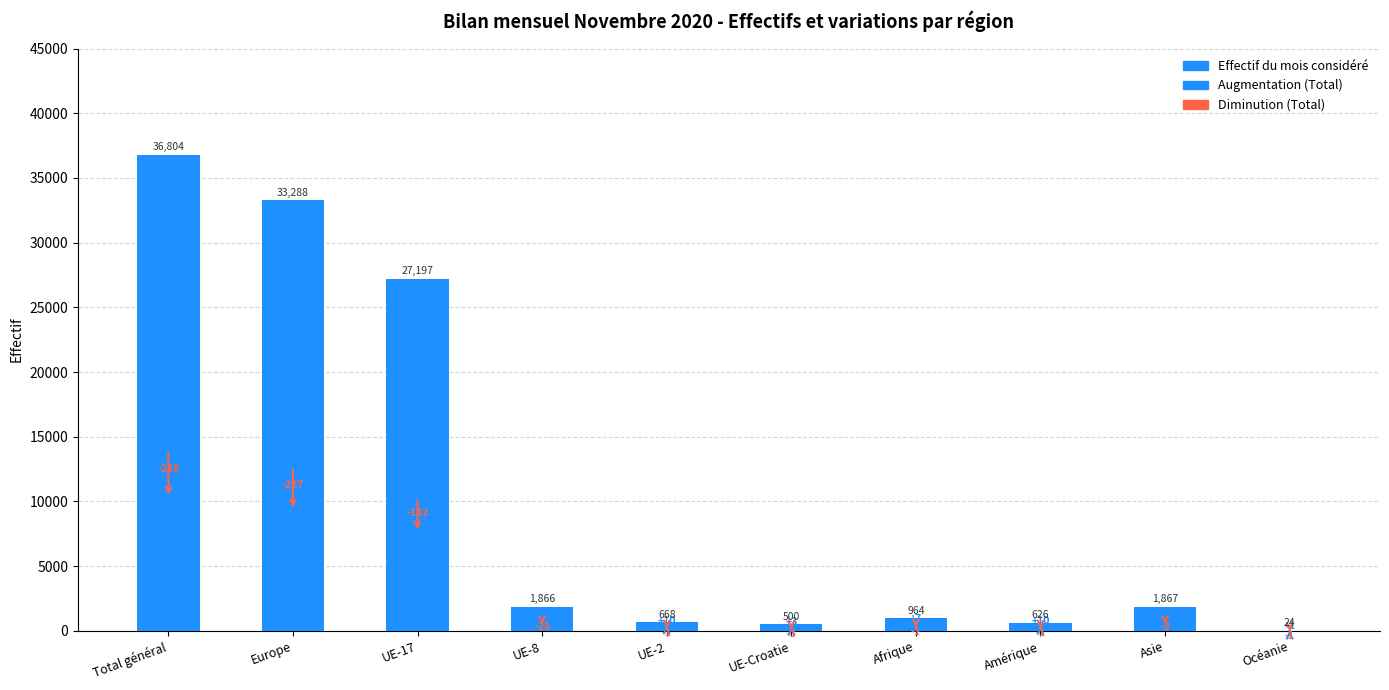

What is the change in value from UE-17 to Amérique?

-26571